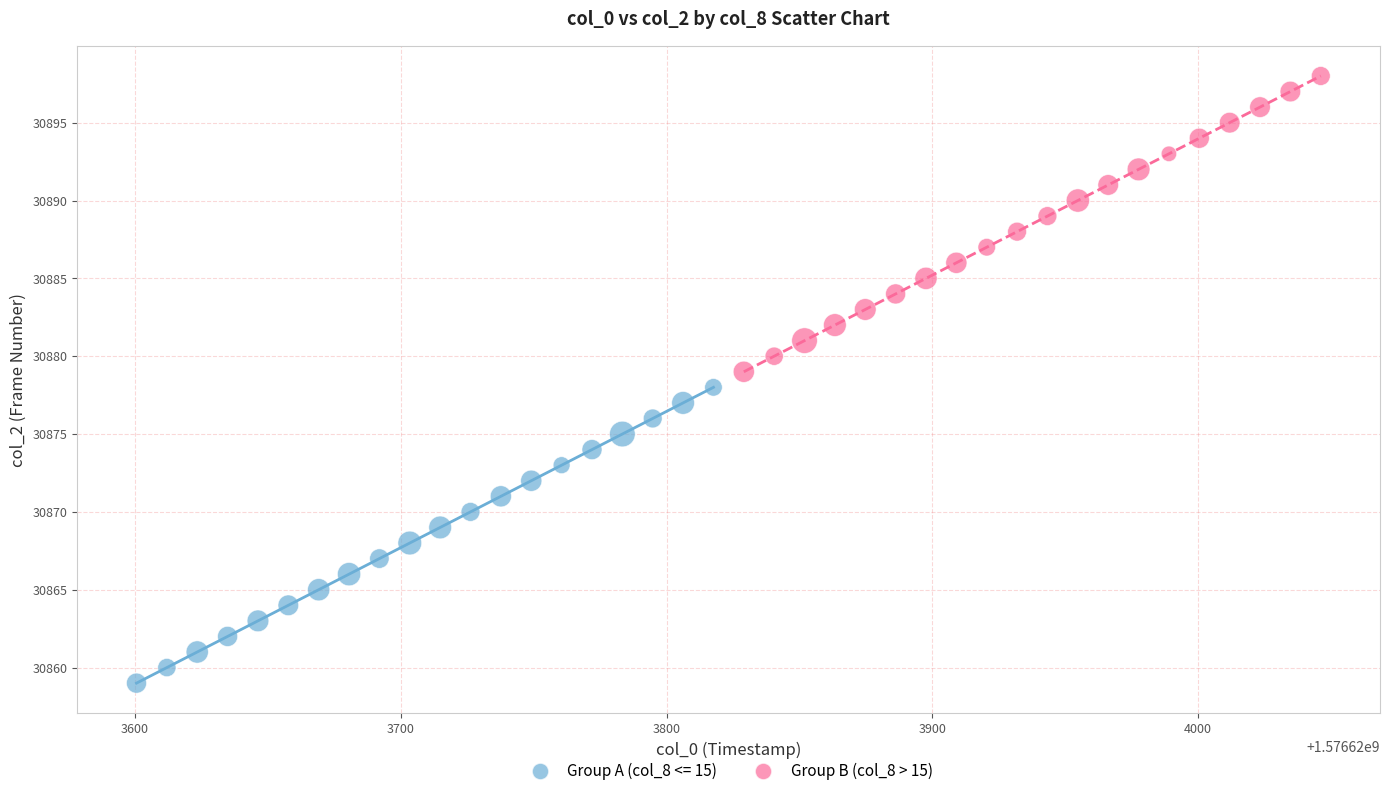

Which series reaches the maximum Y coordinate?

Group B (col_8 > 15)